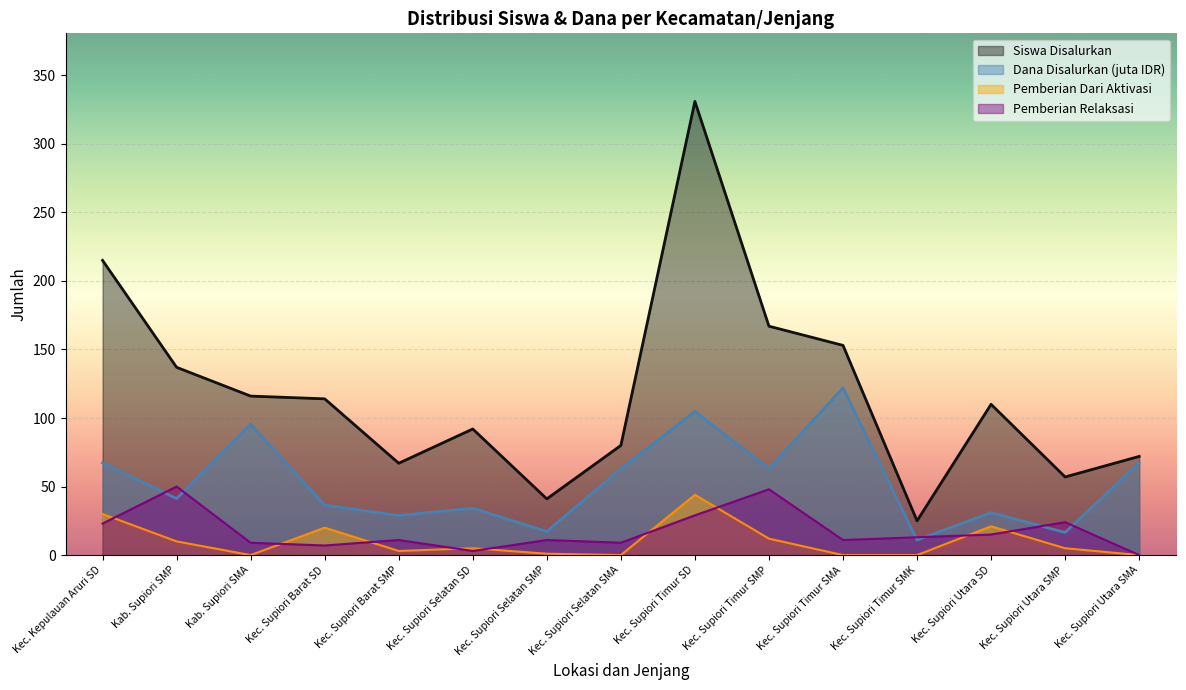

True or false: Pemberian Relaksasi has more than 1 points higher than both neighbors.

True